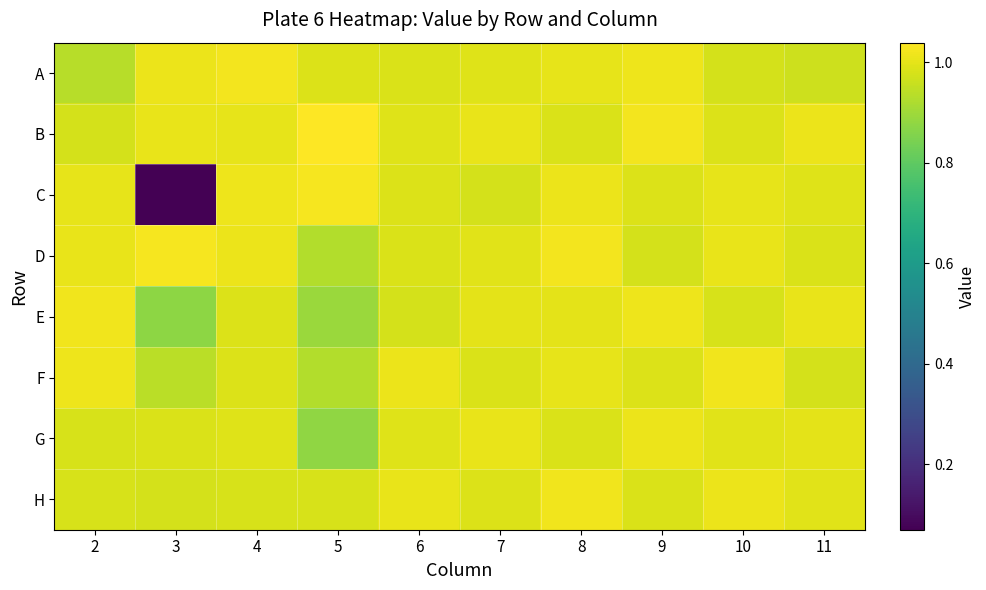

Reading right to left, what are all the values shown in this chart?

A: 11=1.0	10=1.0	9=1.0	8=1.0	7=1.0	6=1.0	5=1.0	4=1.0	3=1.0	2=0.9
B: 11=1.0	10=1.0	9=1.0	8=1.0	7=1.0	6=1.0	5=1.0	4=1.0	3=1.0	2=1.0
C: 11=1.0	10=1.0	9=1.0	8=1.0	7=1.0	6=1.0	5=1.0	4=1.0	3=0.1	2=1.0
D: 11=1.0	10=1.0	9=1.0	8=1.0	7=1.0	6=1.0	5=0.9	4=1.0	3=1.0	2=1.0
E: 11=1.0	10=1.0	9=1.0	8=1.0	7=1.0	6=1.0	5=0.9	4=1.0	3=0.9	2=1.0
F: 11=1.0	10=1.0	9=1.0	8=1.0	7=1.0	6=1.0	5=0.9	4=1.0	3=0.9	2=1.0
G: 11=1.0	10=1.0	9=1.0	8=1.0	7=1.0	6=1.0	5=0.9	4=1.0	3=1.0	2=1.0
H: 11=1.0	10=1.0	9=1.0	8=1.0	7=1.0	6=1.0	5=1.0	4=1.0	3=1.0	2=1.0